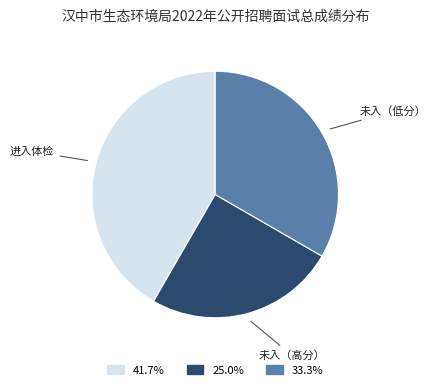

Is there any slice that represents more than half of the pie?

No